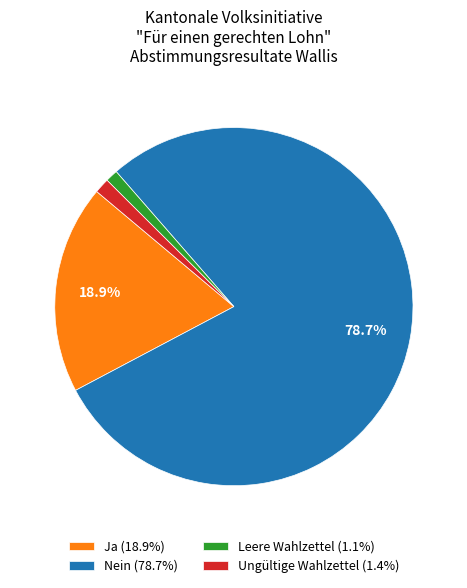

The Ungültige Wahlzettel slice represents 11% of the pie. True or false?

False